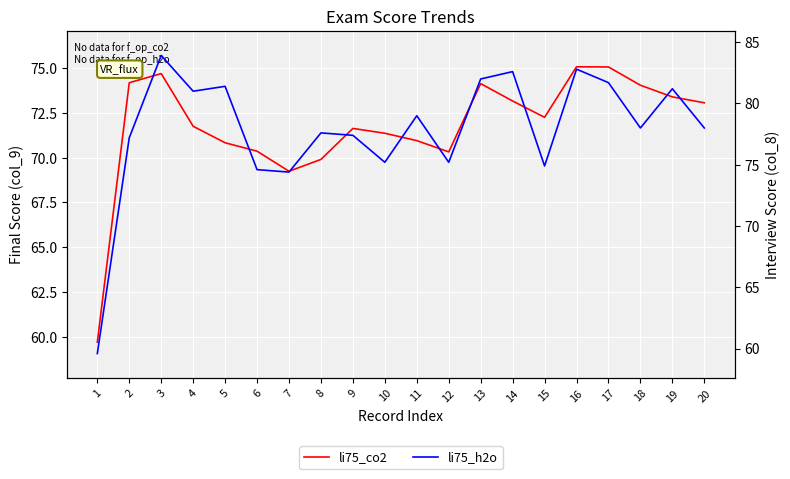

What is the value of the li75_co2 point at the 6th from the left?

70.4